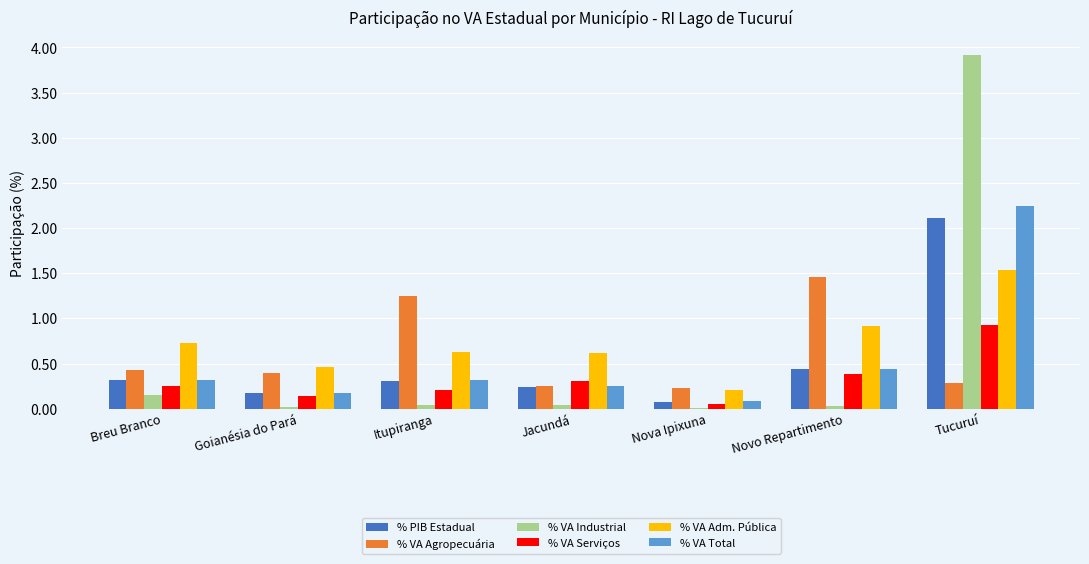

Which series has the widest spread of values?

% VA Industrial